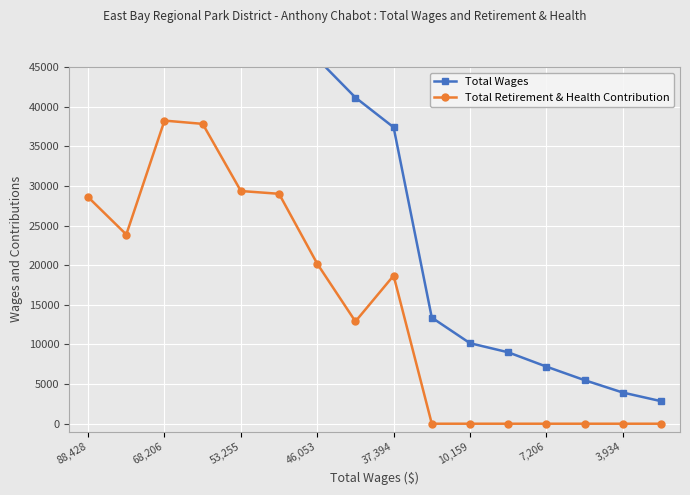

Rank the series by their average value, from highest to lowest.

Total Wages, Total Retirement & Health Contribution